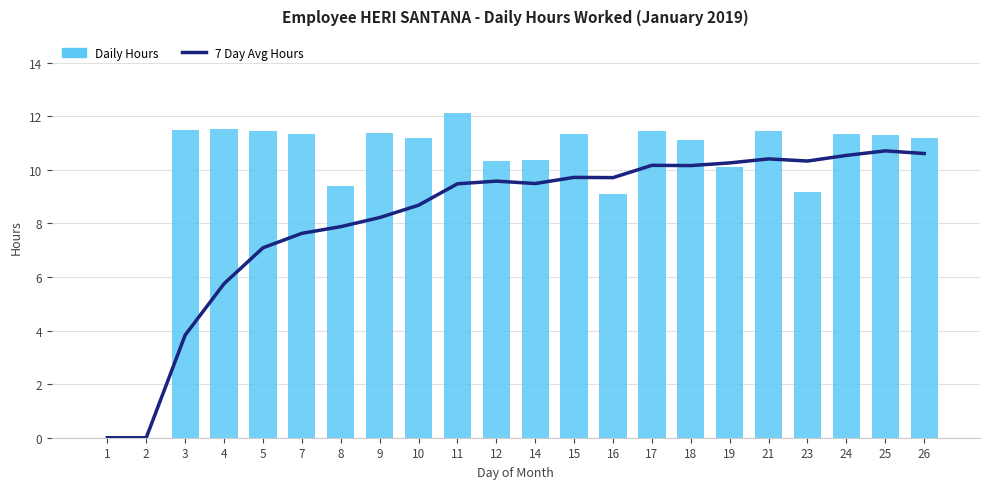

Read the 7 Day Avg Hours value at 21.

10.4